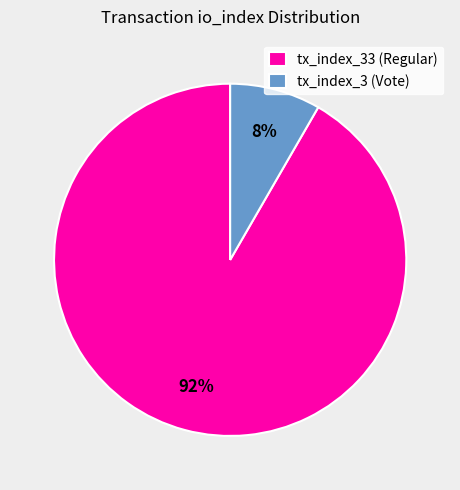

Which slice represents more than half of the pie?

tx_index_33 (Regular)